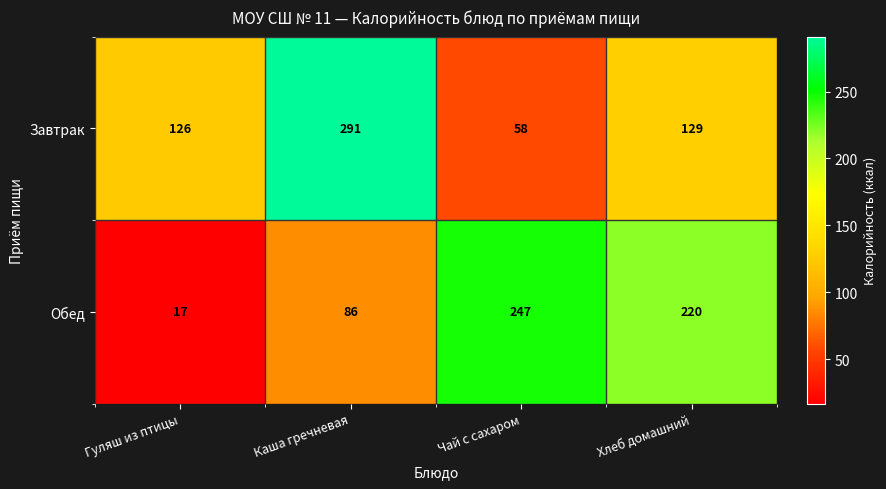

Which series has the widest spread of values?

Завтрак